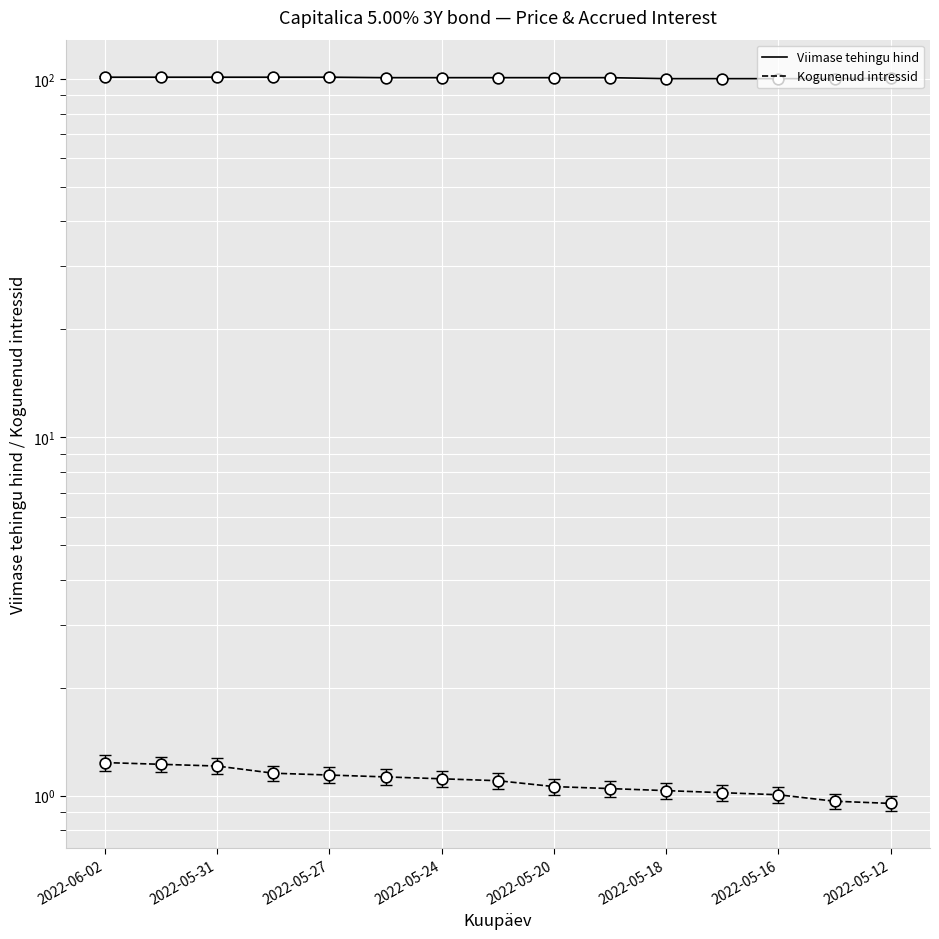

Which series contains the lowest Y value?

Kogunenud intressid